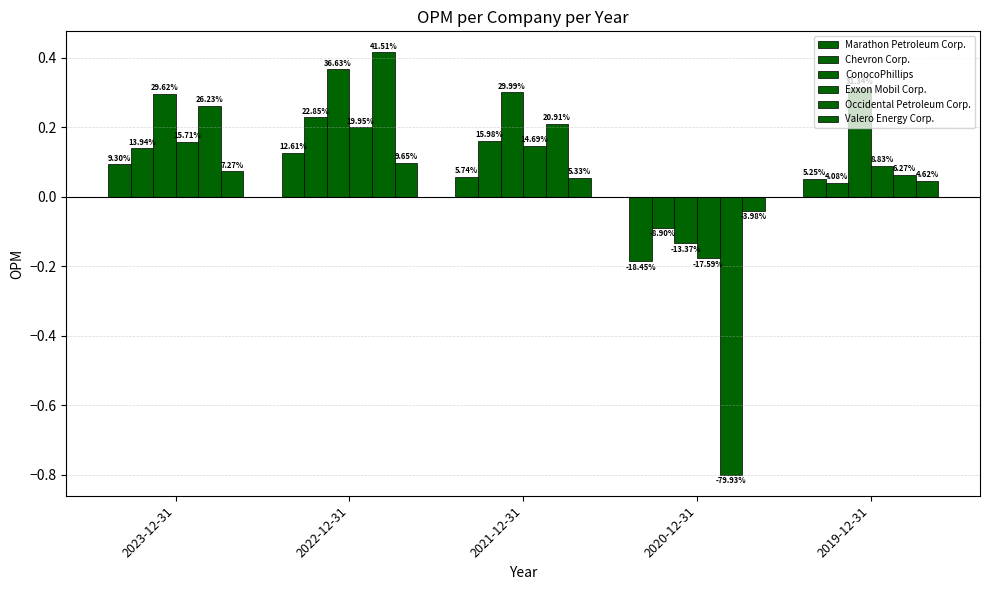

At which label does Valero Energy Corp. reach its peak?

2022-12-31